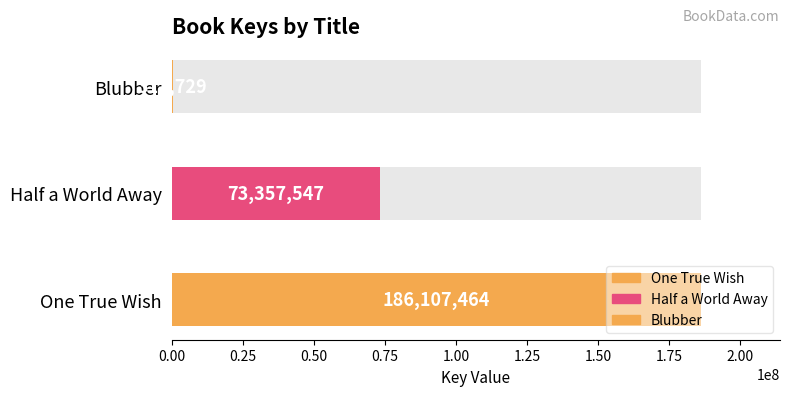

The chart shows a value of 73357547 at Half a World Away. True or false?

True